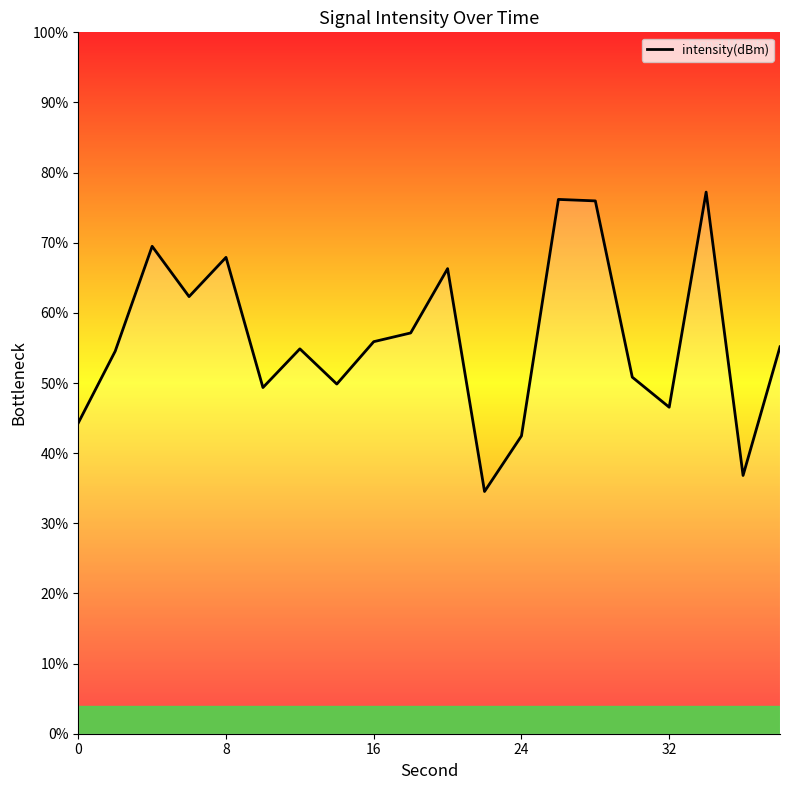

What is the minimum value shown in the chart?

34.5